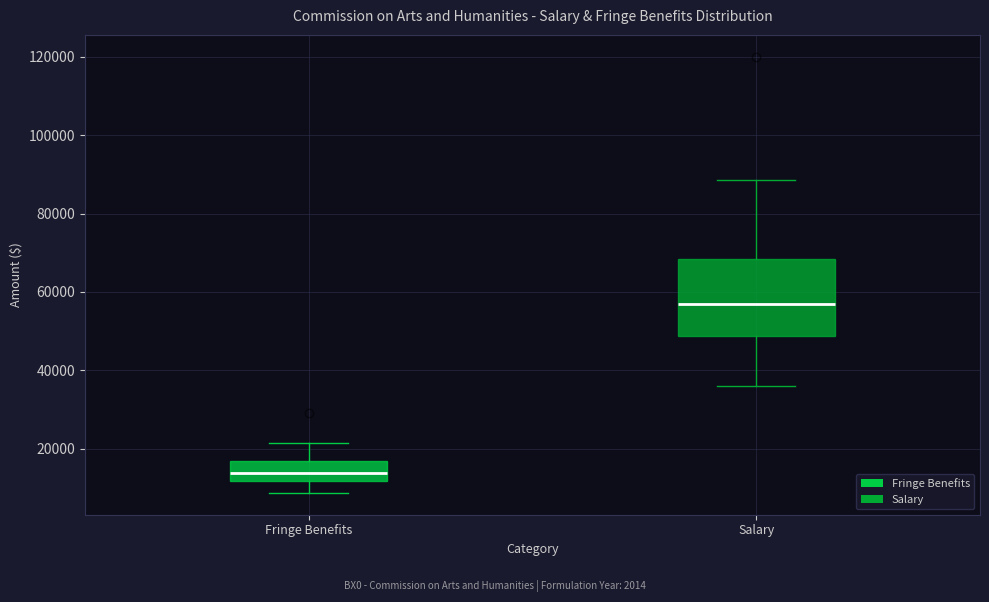

Comparing the boxes themselves (not the whiskers), which one is the tallest?

Salary